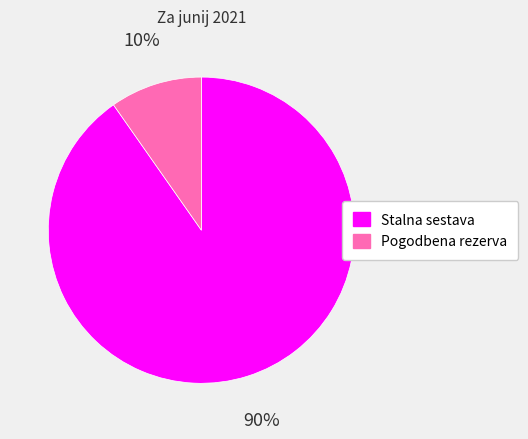

Rank the categories by value from highest to lowest.

Stalna sestava, Pogodbena rezerva